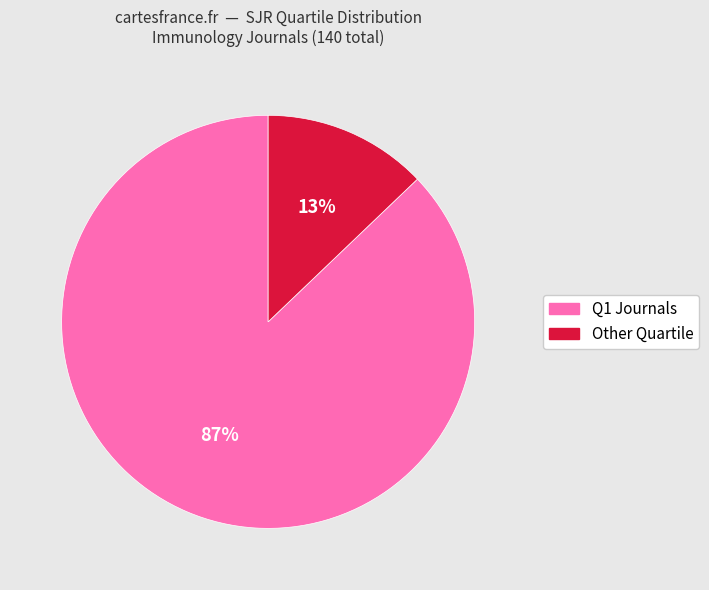

Is there any slice that represents more than half of the pie?

Yes